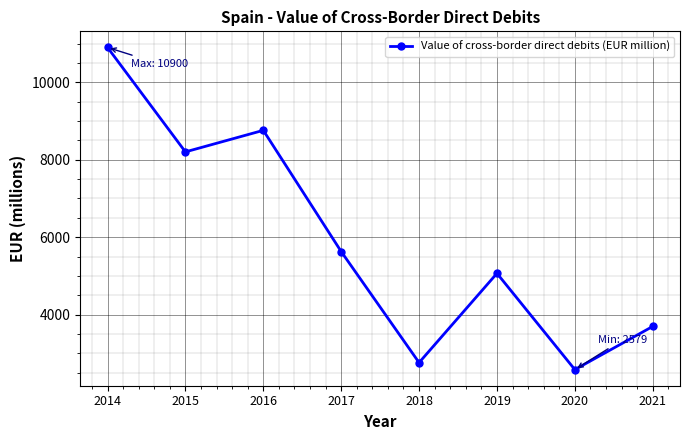

Where is the data nearest to the value 6739?

2017